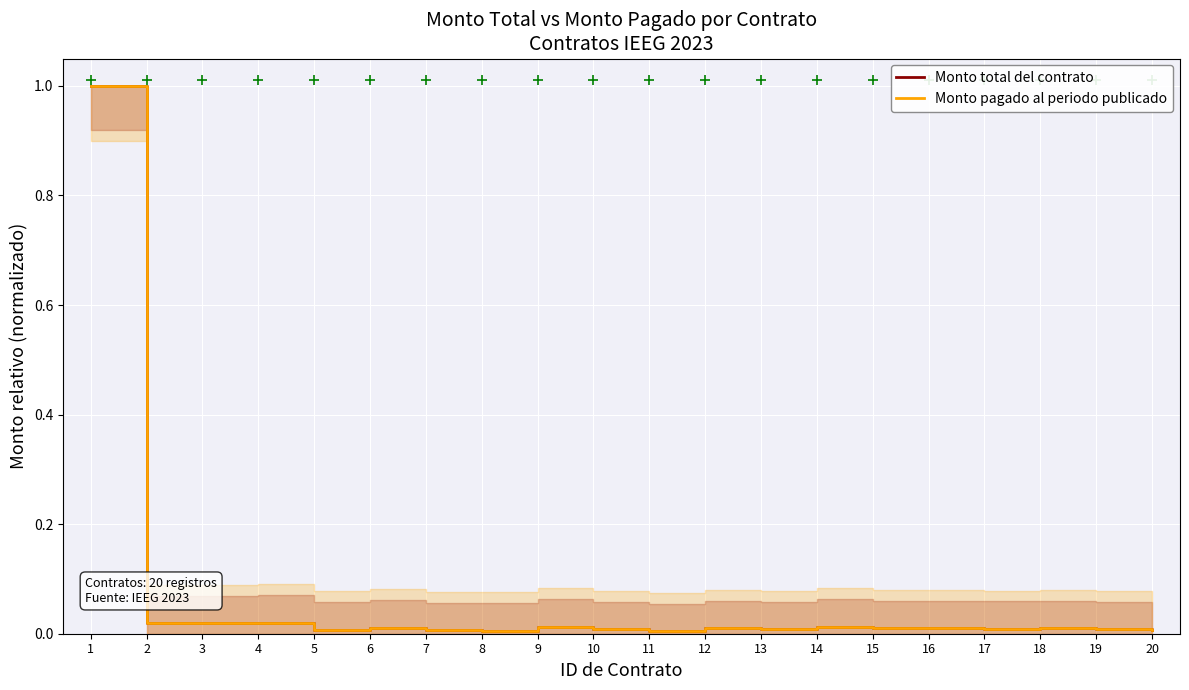

What is the greatest value displayed?

1.0